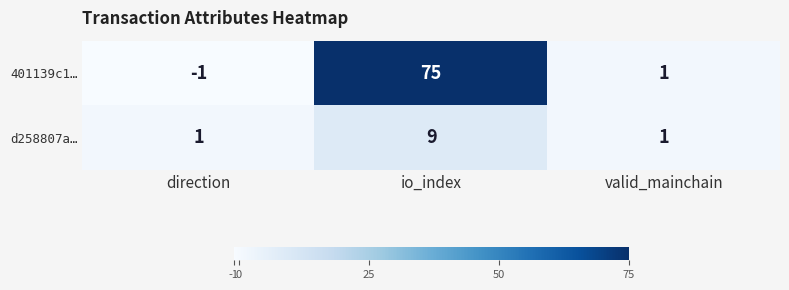

Count the number of data series in this chart.

2